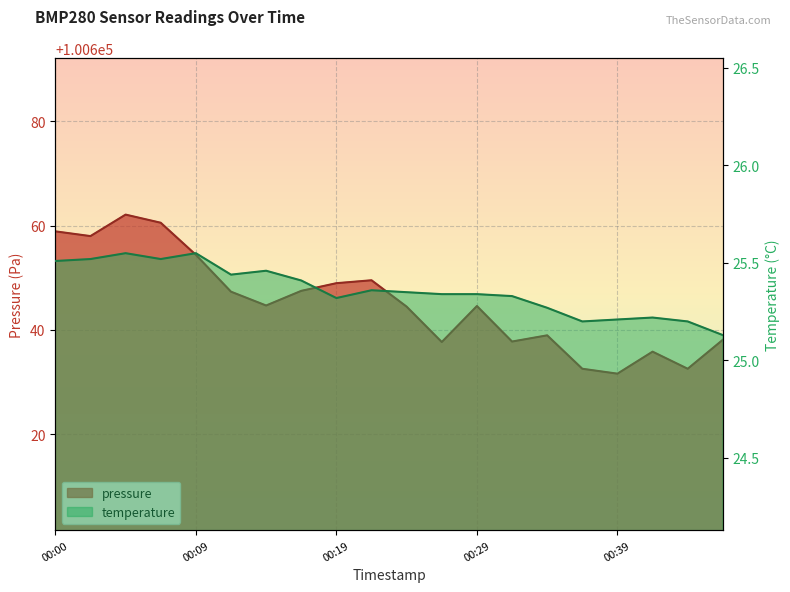

Which category has the highest value across all series?

00:05